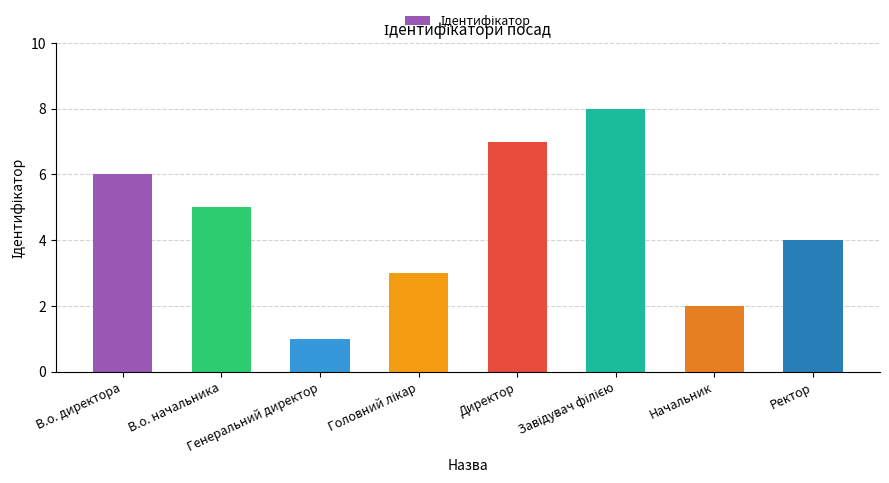

Are the bars horizontal?

No